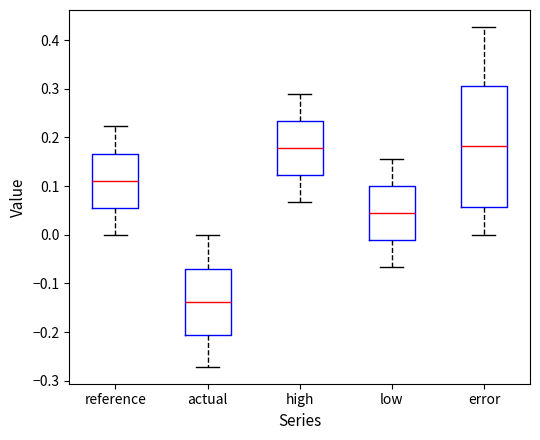

Reading left to right, transcribe this box plot: for each box, give where its median line is, the range the box spans, and where its two whiskers end, as read against the y-axis. The values are not printed on the chart, so give them approximately, as read against the axis.

reference: median 0.11, box 0.06 to 0.17, whiskers 0.00 to 0.22
actual: median -0.14, box -0.21 to -0.07, whiskers -0.27 to 0.00
high: median 0.18, box 0.12 to 0.23, whiskers 0.07 to 0.29
low: median 0.04, box -0.01 to 0.10, whiskers -0.07 to 0.16
error: median 0.18, box 0.06 to 0.31, whiskers 0.00 to 0.43